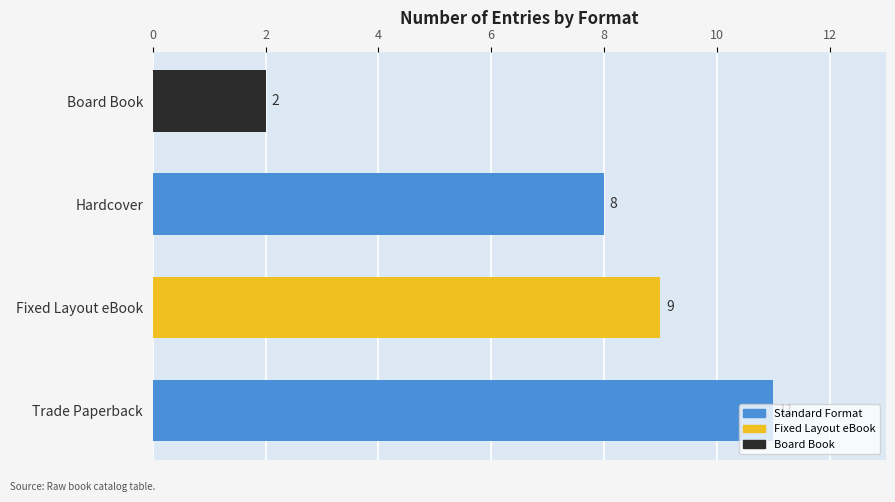

At which label is the value closest to 6?

Hardcover